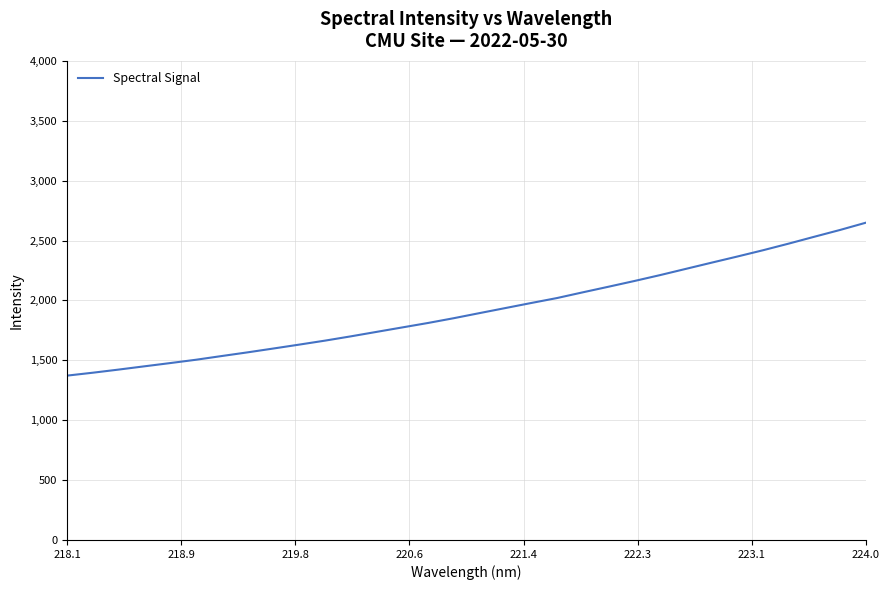

What is the minimum value shown in the chart?

1372.2